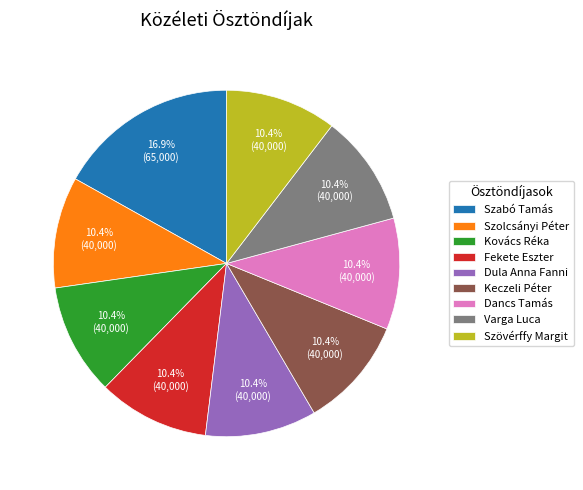

Is there a majority slice in this chart?

No